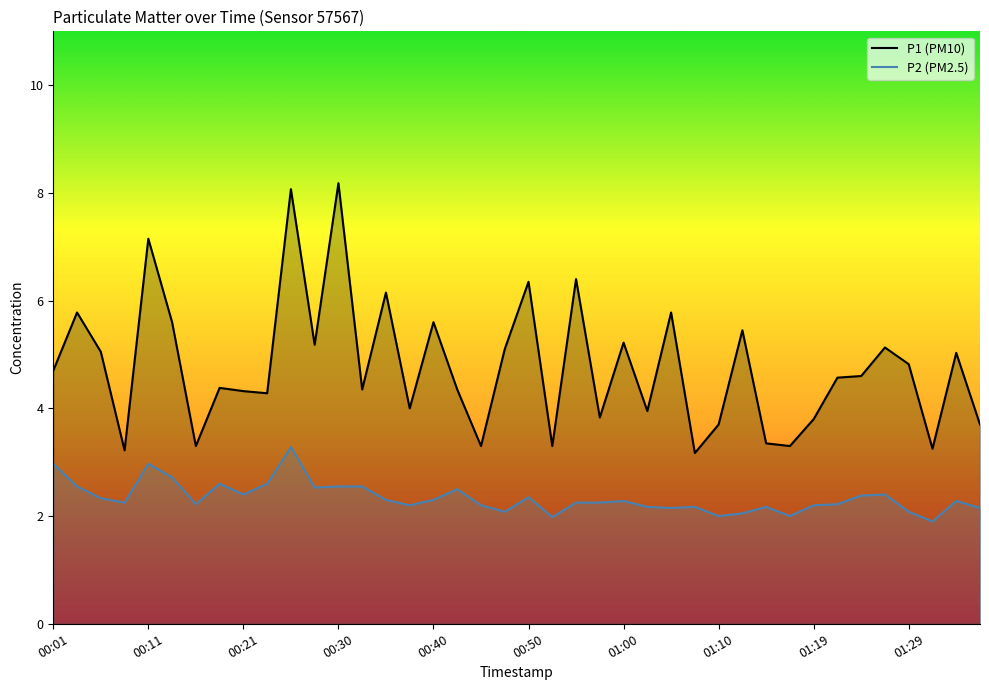

Which series has the largest total across all categories?

P1 (PM10)